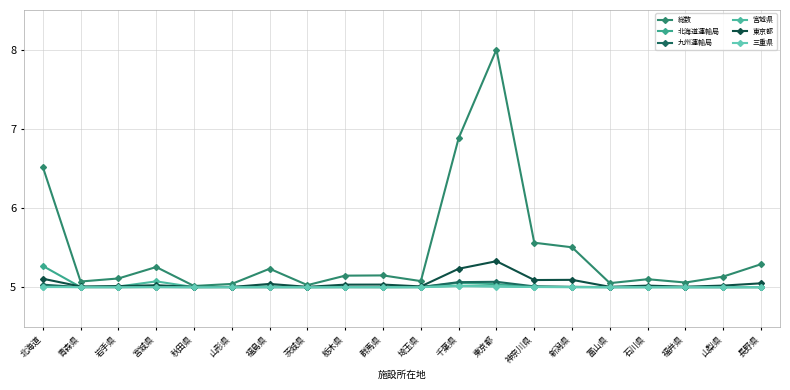

Which series has the widest spread of values?

総数